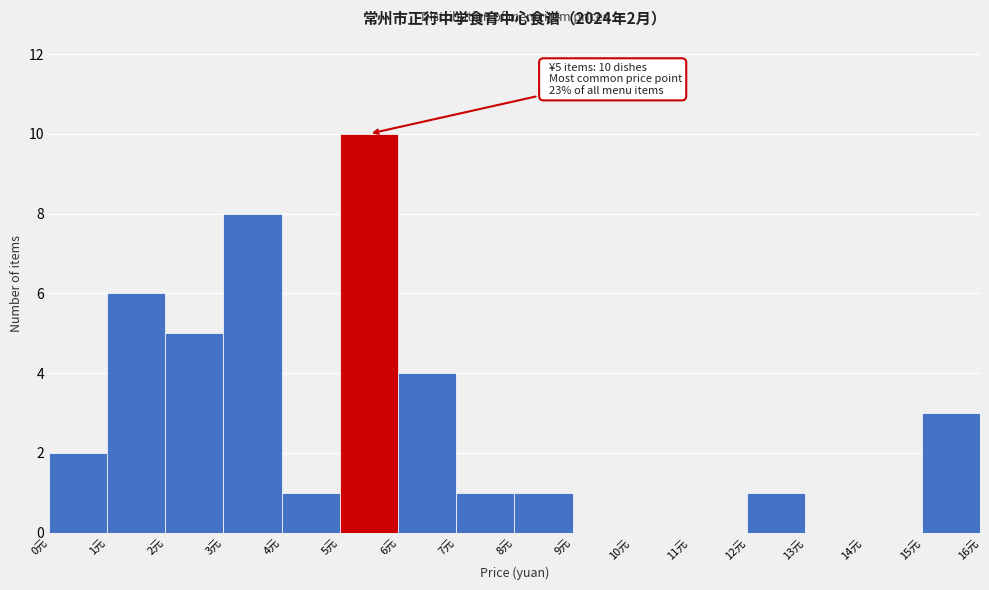

Which range on the x-axis has the tallest bar?

5 to 6